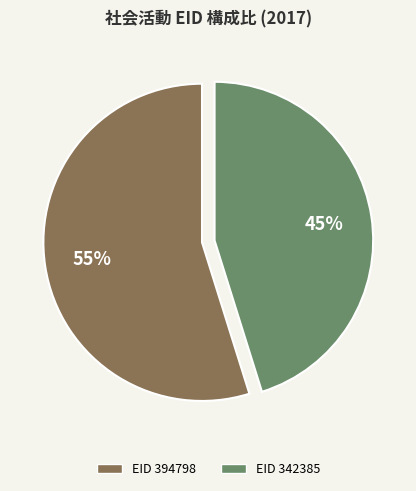

Is there any slice that represents more than half of the pie?

Yes